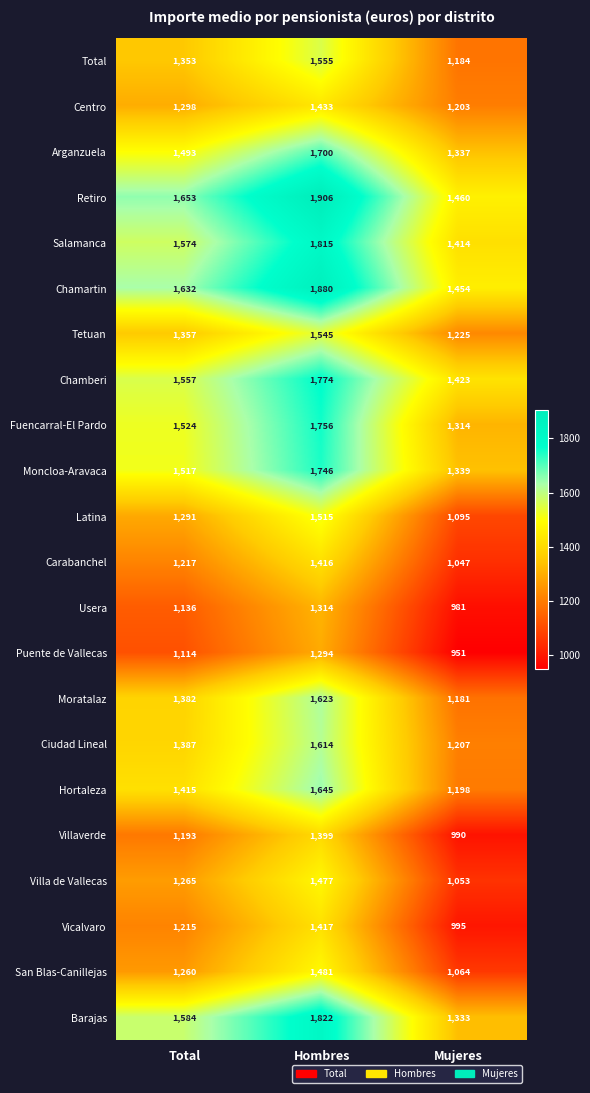

Rank the categories by Villa de Vallecas value from highest to lowest.

Hombres, Total, Mujeres